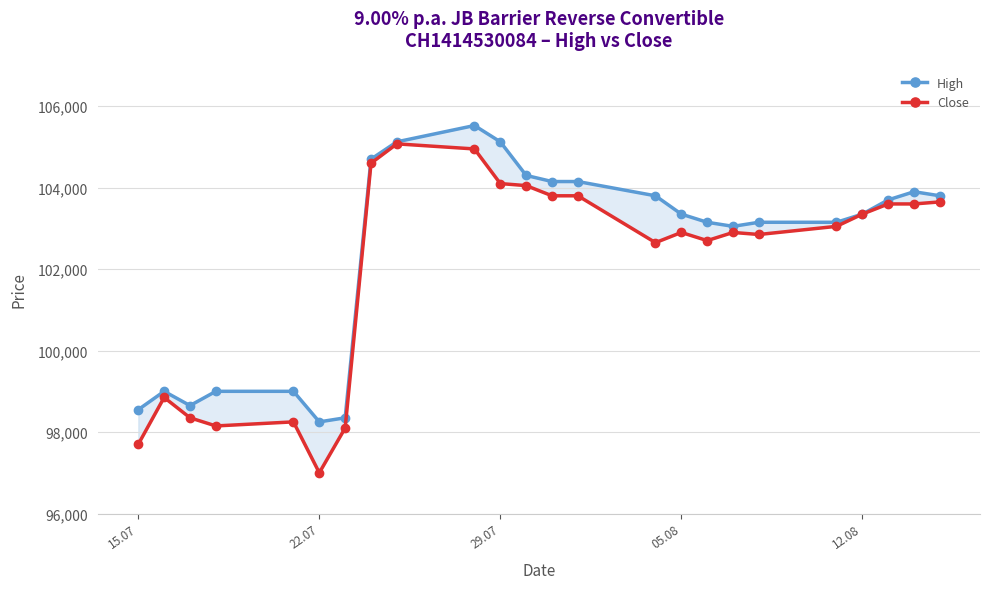

In Close, how many points are higher than both neighbors (excluding endpoints)?

5